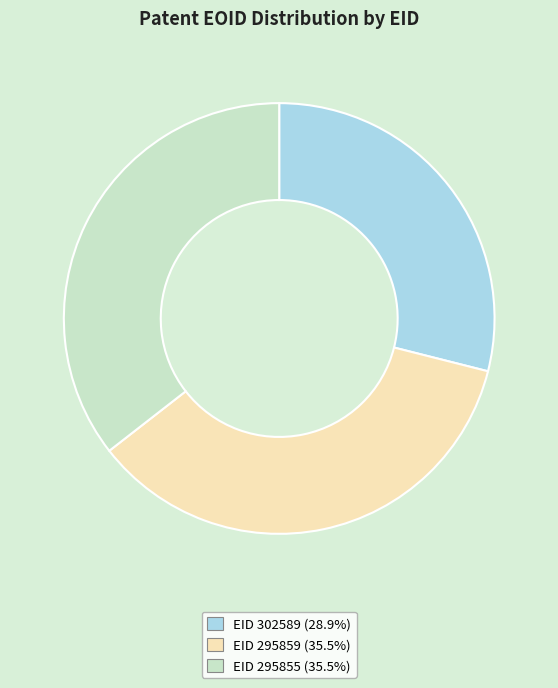

Is there any slice that represents more than half of the pie?

No